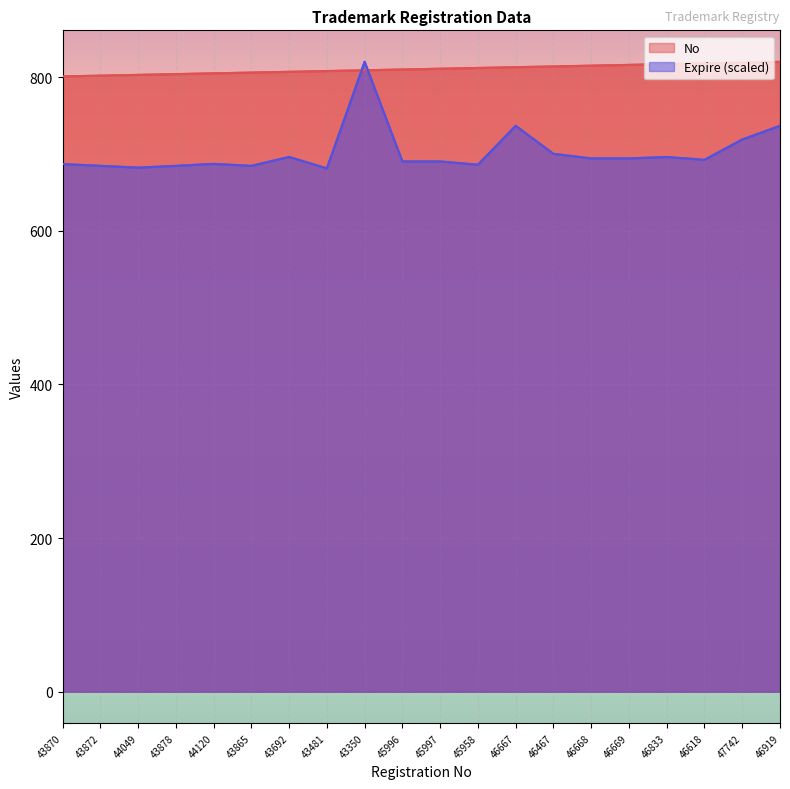

How many interior local peaks does the Expire series have?

5